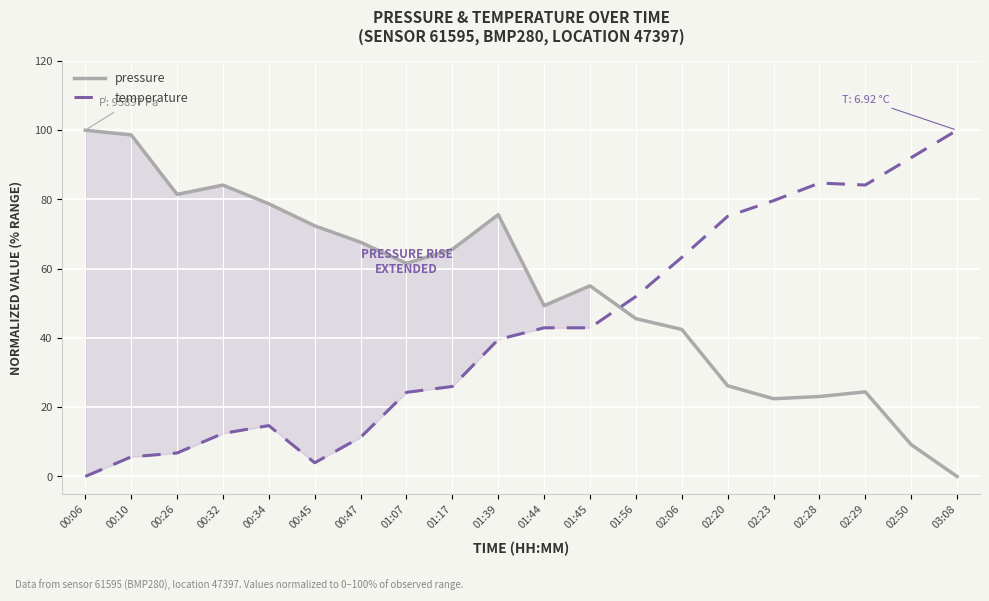

Rank the series by their maximum value, from lowest to highest.

pressure, temperature